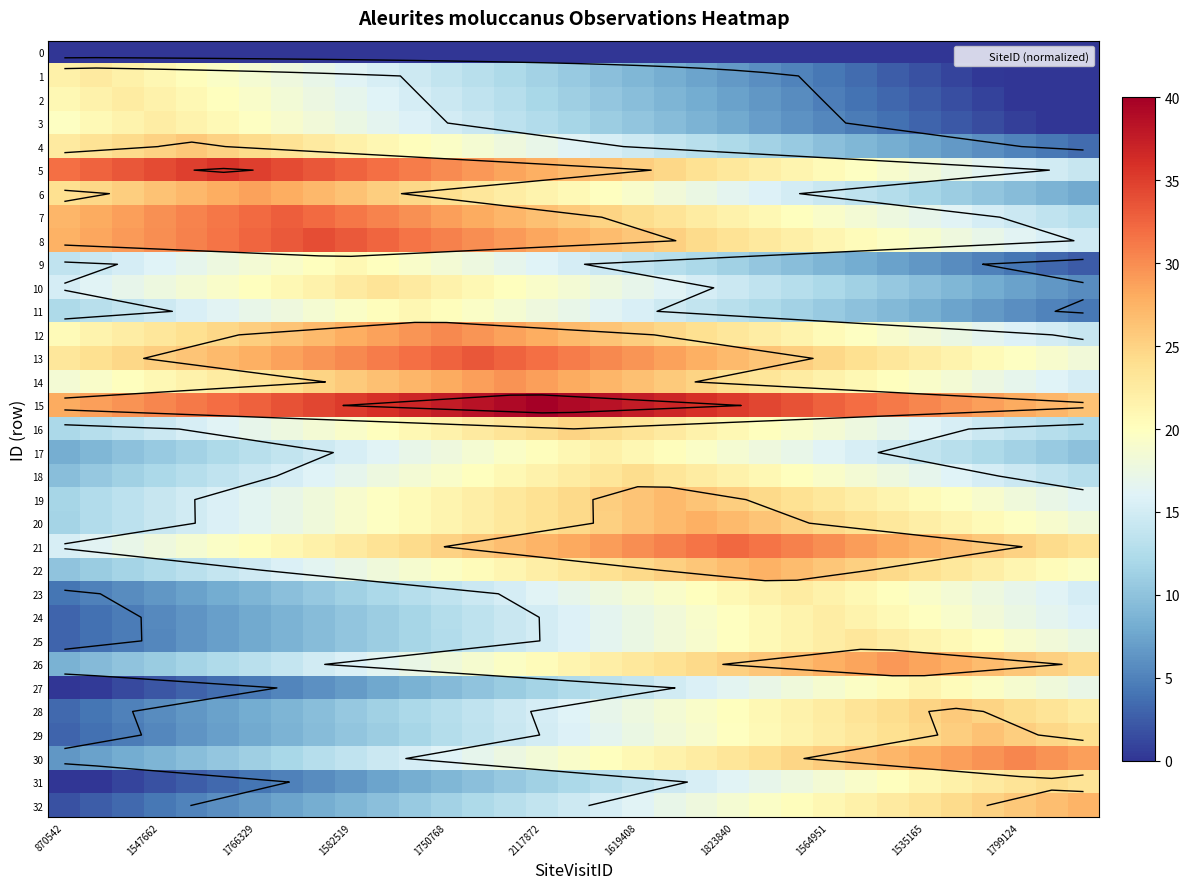

List the series in order of their peak value, highest first.

15, 5, 8, 13, 7, 21, 30, 12, 14, 26, 6, 20, 22, 32, 19, 29, 4, 28, 16, 31, 18, 10, 25, 1, 23, 2, 24, 3, 17, 27, 11, 9, 0